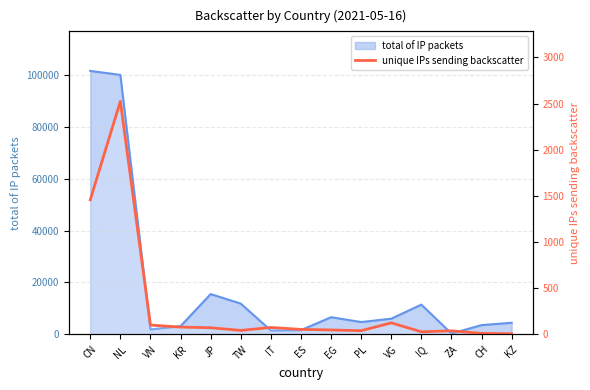

At which label does the data first exceed 55?

CN